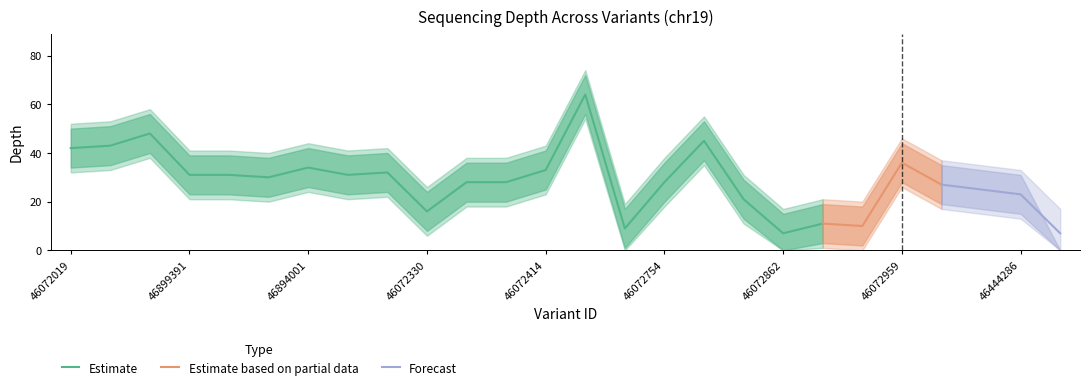

Where is the data nearest to the value 35?

46894001